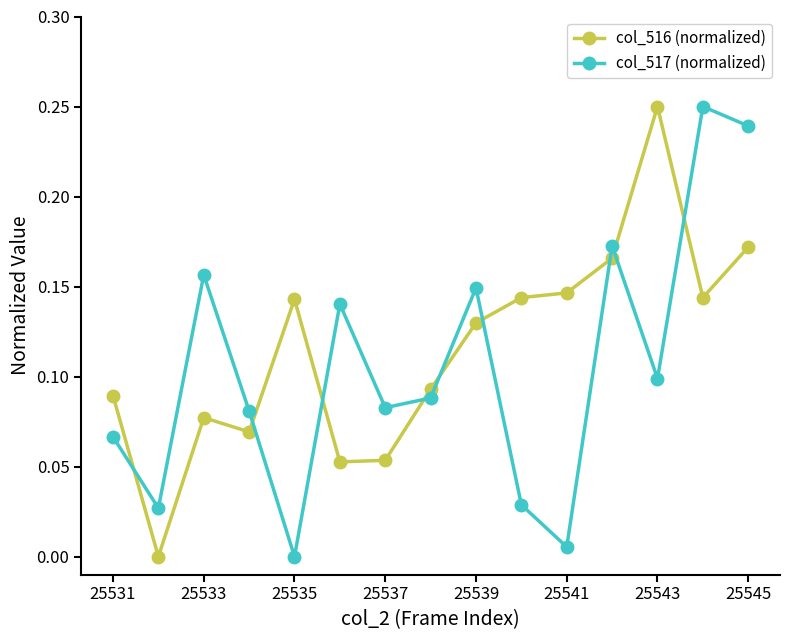

Which series ends up on top after the final intersection of col_517 (normalized) and col_516 (normalized)?

col_517 (normalized)